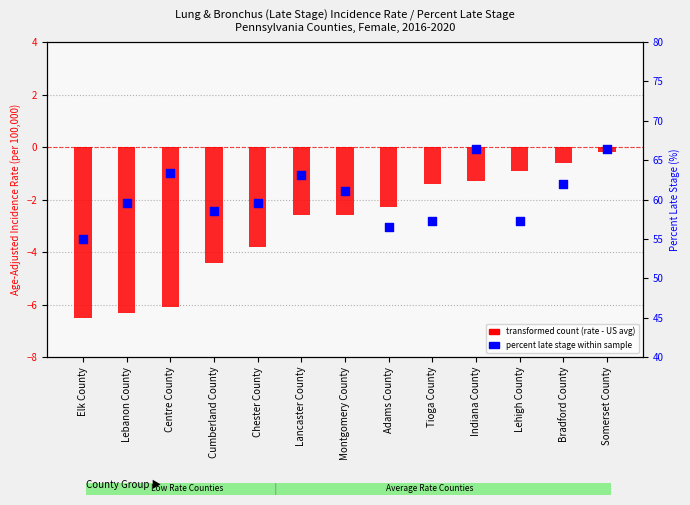

Is the value of transformed count (rate - US avg) at Montgomery County greater than the value of percent late stage at Indiana County?

No